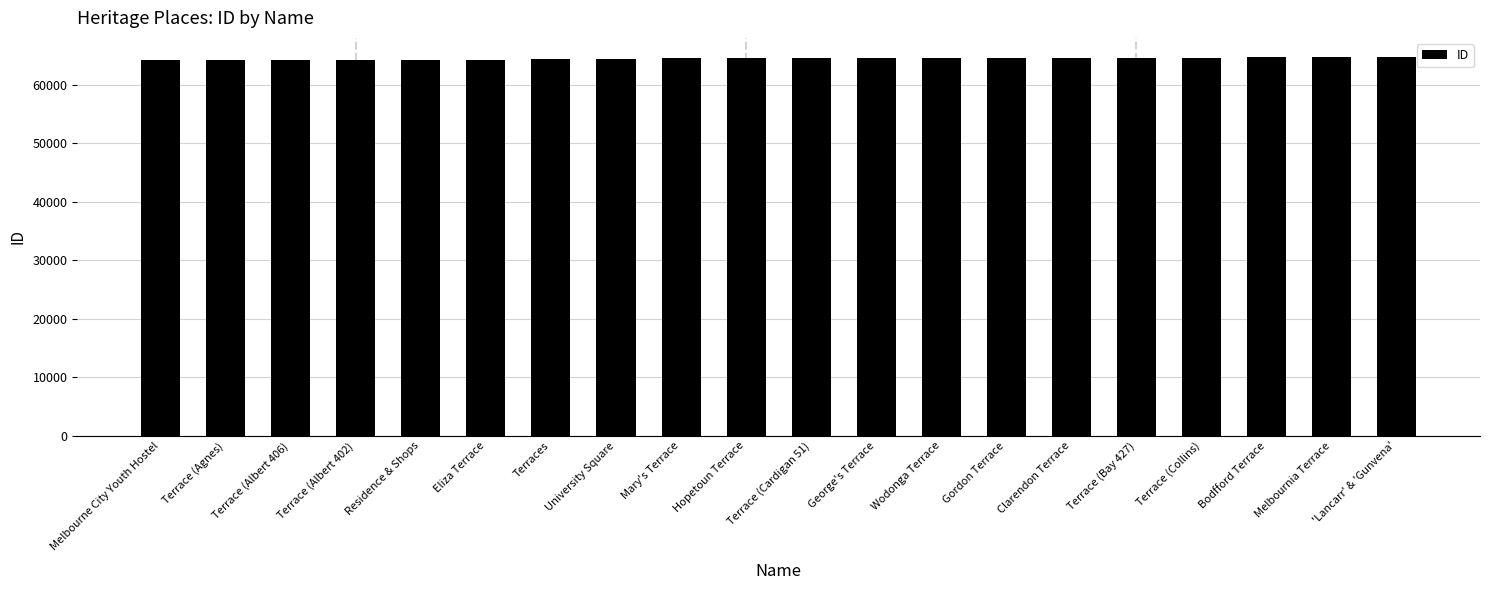

True or false: the data shows 64513 at Terrace (Cardigan 51).

True